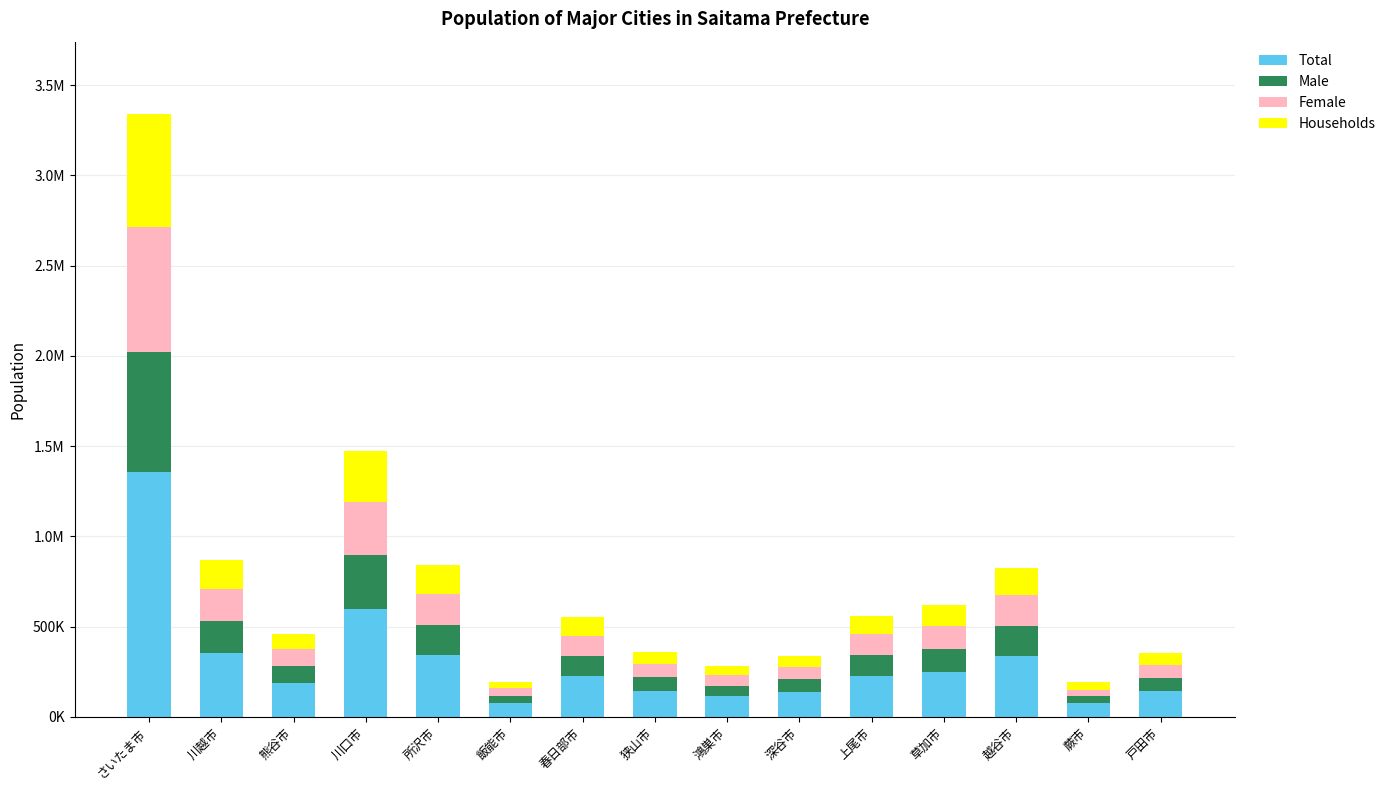

Does the chart contain any negative values?

No